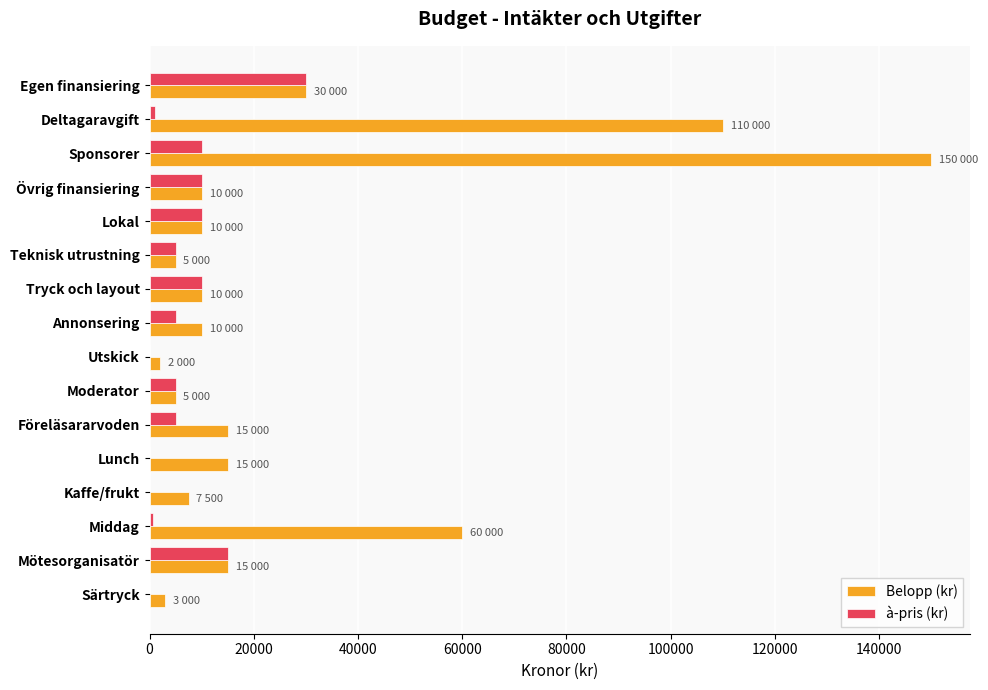

What is the total value across all series at Föreläsararvoden?

20000